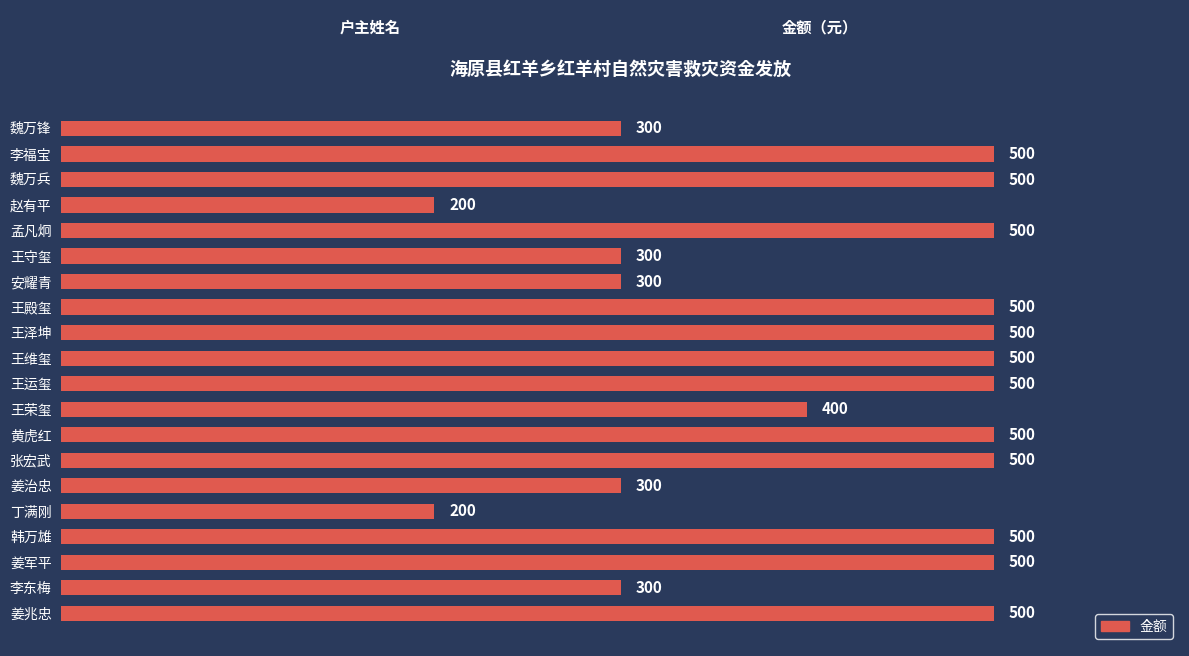

What is the label of the 18th bar from the top?

姜军平